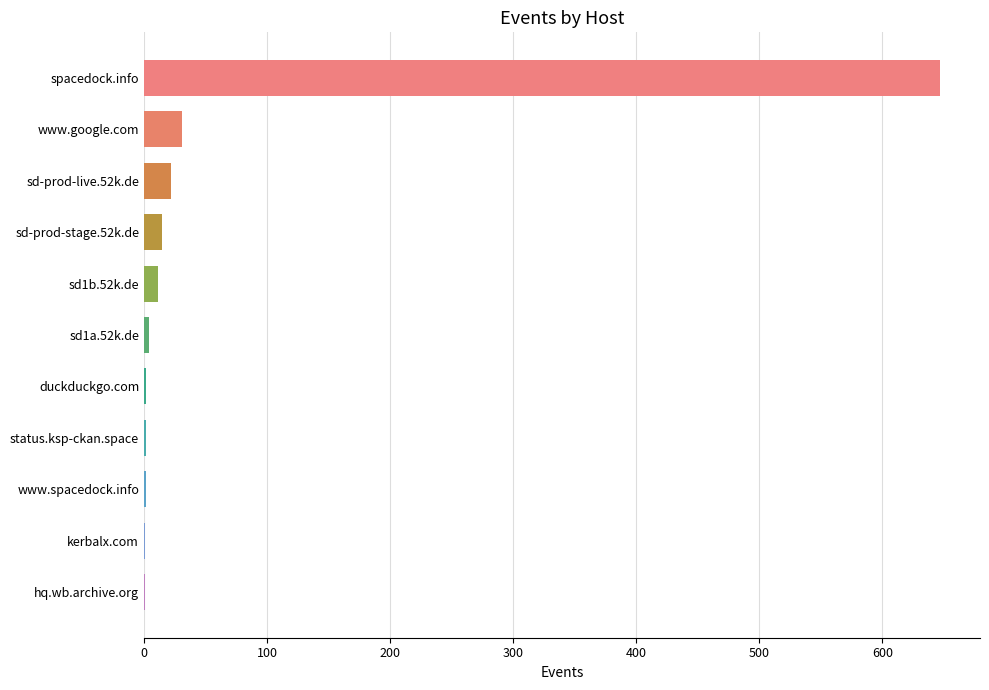

At which category does the chart reach its peak across all series?

spacedock.info